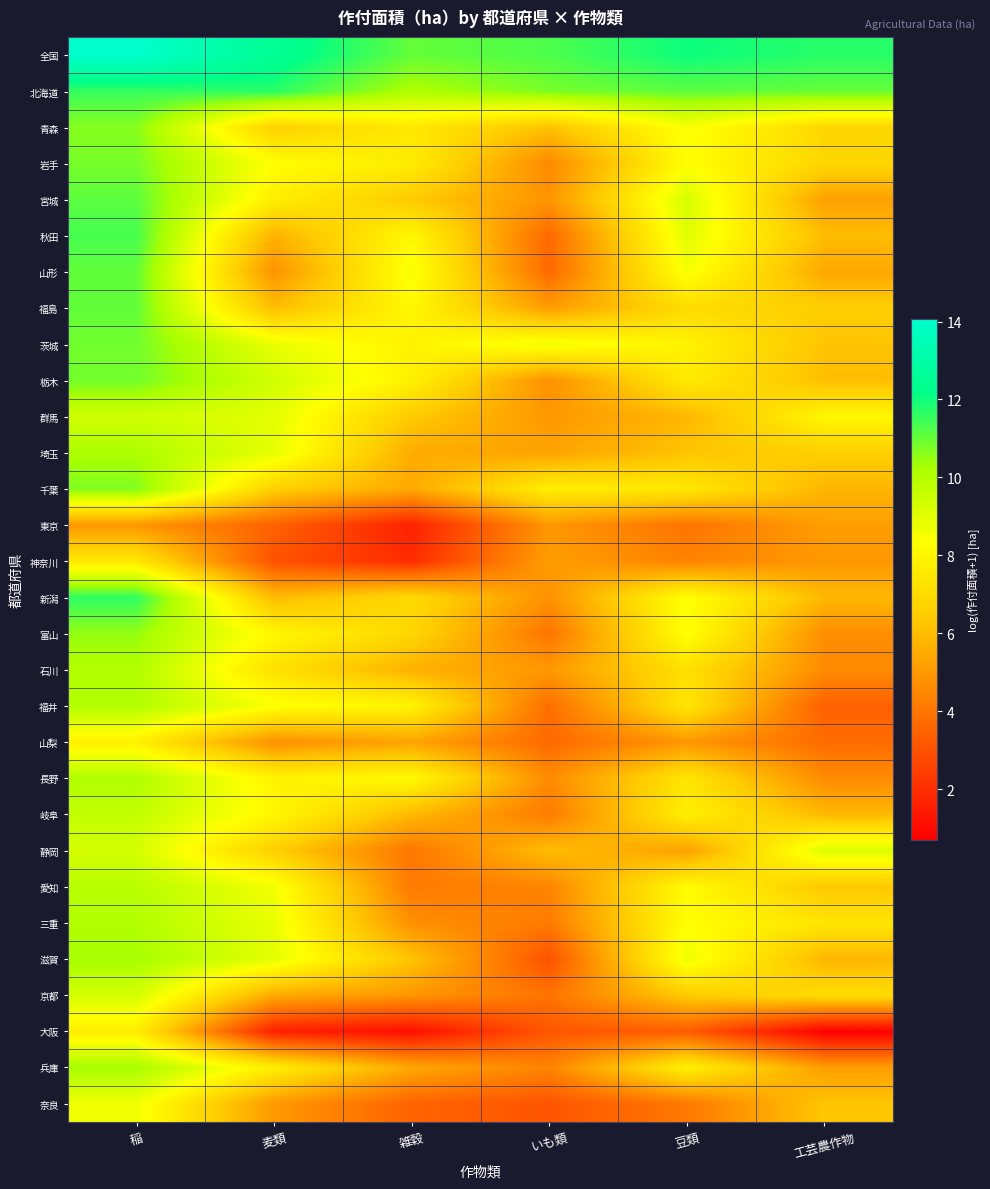

Reading right to left, what are all the values shown in this chart?

全国: 工芸農作物=11.7	豆類=12.0	いも類=11.3	雑穀=11.0	麦類=12.5	稲=14.1
北海道: 工芸農作物=11.0	豆類=11.1	いも類=10.8	雑穀=10.1	麦類=11.7	稲=11.5
青森: 工芸農作物=6.9	豆類=8.5	いも類=6.2	雑穀=7.5	麦類=6.6	稲=10.6
岩手: 工芸農作物=6.8	豆類=8.3	いも類=4.6	雑穀=7.7	麦類=8.3	稲=10.8
宮城: 工芸農作物=5.2	豆類=9.2	いも類=4.9	雑穀=6.4	麦類=7.7	稲=11.1
秋田: 工芸農作物=6.0	豆類=9.0	いも類=3.6	雑穀=8.1	麦類=5.7	稲=11.4
山形: 工芸農作物=5.4	豆類=8.5	いも類=3.7	雑穀=8.5	麦類=4.8	稲=11.1
福島: 工芸農作物=6.6	豆類=7.0	いも類=5.1	雑穀=8.1	麦類=6.0	稲=11.1
茨城: 工芸農作物=6.2	豆類=7.9	いも類=8.7	雑穀=7.9	麦類=8.8	稲=10.9
栃木: 工芸農作物=6.1	豆類=7.6	いも類=4.8	雑穀=7.8	麦類=9.4	稲=10.9
群馬: 工芸農作物=8.1	豆類=5.8	いも類=5.0	雑穀=6.4	麦類=8.9	稲=9.4
埼玉: 工芸農作物=6.6	豆類=6.2	いも類=5.3	雑穀=5.5	麦類=8.9	稲=10.2
千葉: 工芸農作物=5.8	豆類=7.5	いも類=7.7	雑穀=5.4	麦類=6.6	稲=10.7
東京: 工芸農作物=5.1	豆類=4.0	いも類=4.9	雑穀=1.6	麦類=3.5	稲=4.9
神奈川: 工芸農作物=5.0	豆類=4.4	いも類=5.1	雑穀=1.9	麦類=3.0	稲=7.5
新潟: 工芸農作物=5.9	豆類=8.4	いも類=4.8	雑穀=6.9	麦類=5.9	稲=11.6
富山: 工芸農作物=4.7	豆類=8.4	いも類=4.0	雑穀=6.8	麦類=8.1	稲=10.5
石川: 工芸農作物=4.6	豆類=7.2	いも類=5.0	雑穀=5.7	麦類=7.2	稲=10.1
福井: 工芸農作物=3.4	豆類=7.4	いも類=3.8	雑穀=7.9	麦類=8.4	稲=10.1
山梨: 工芸農作物=3.8	豆類=4.9	いも類=3.7	雑穀=5.3	麦類=4.8	稲=7.8
長野: 工芸農作物=4.6	豆類=7.4	いも類=4.6	雑穀=8.1	麦類=7.9	稲=10.1
岐阜: 工芸農作物=5.9	豆類=7.8	いも類=4.2	雑穀=5.9	麦類=8.1	稲=9.7
静岡: 工芸農作物=9.1	豆類=5.2	いも類=6.0	雑穀=4.0	麦類=6.6	稲=9.3
愛知: 工芸農作物=6.3	豆類=8.2	いも類=4.4	雑穀=4.1	麦類=8.6	稲=9.9
三重: 工芸農作物=7.4	豆類=8.3	いも類=4.1	雑穀=4.7	麦類=8.8	稲=10.0
滋賀: 工芸農作物=5.8	豆類=8.7	いも類=3.0	雑穀=6.2	麦類=8.9	稲=10.3
京都: 工芸農作物=7.1	豆類=6.4	いも類=4.0	雑穀=4.9	麦類=5.5	稲=9.3
大阪: 工芸農作物=0.7	豆類=3.3	いも類=3.1	雑穀=1.1	麦類=1.6	稲=7.7
兵庫: 工芸農作物=5.1	豆類=7.8	いも類=4.4	雑穀=5.4	麦類=7.7	稲=10.3
奈良: 工芸農作物=6.3	豆類=4.1	いも類=3.1	雑穀=3.5	麦類=5.0	稲=8.6